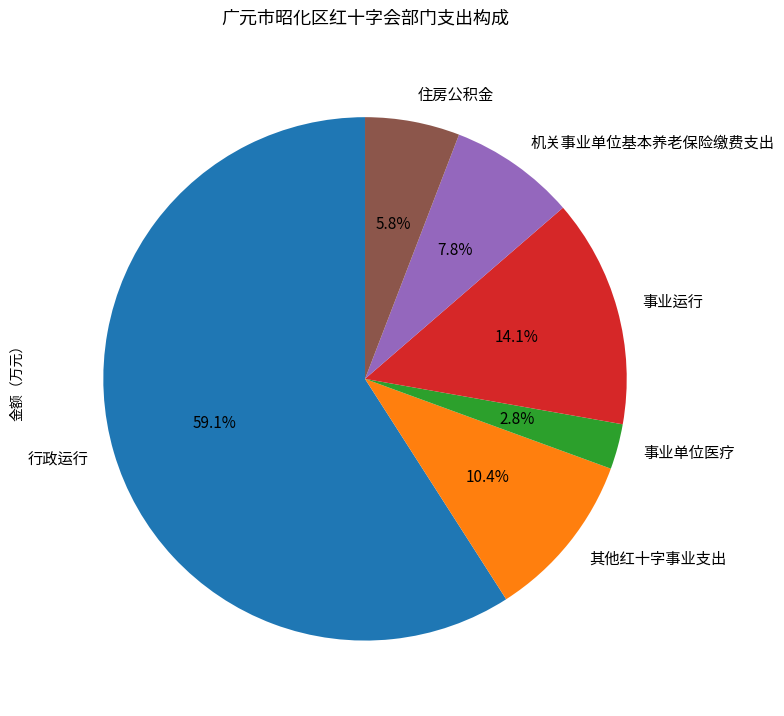

To the nearest percent, what percentage of the pie is 其他红十字事业支出?

10%